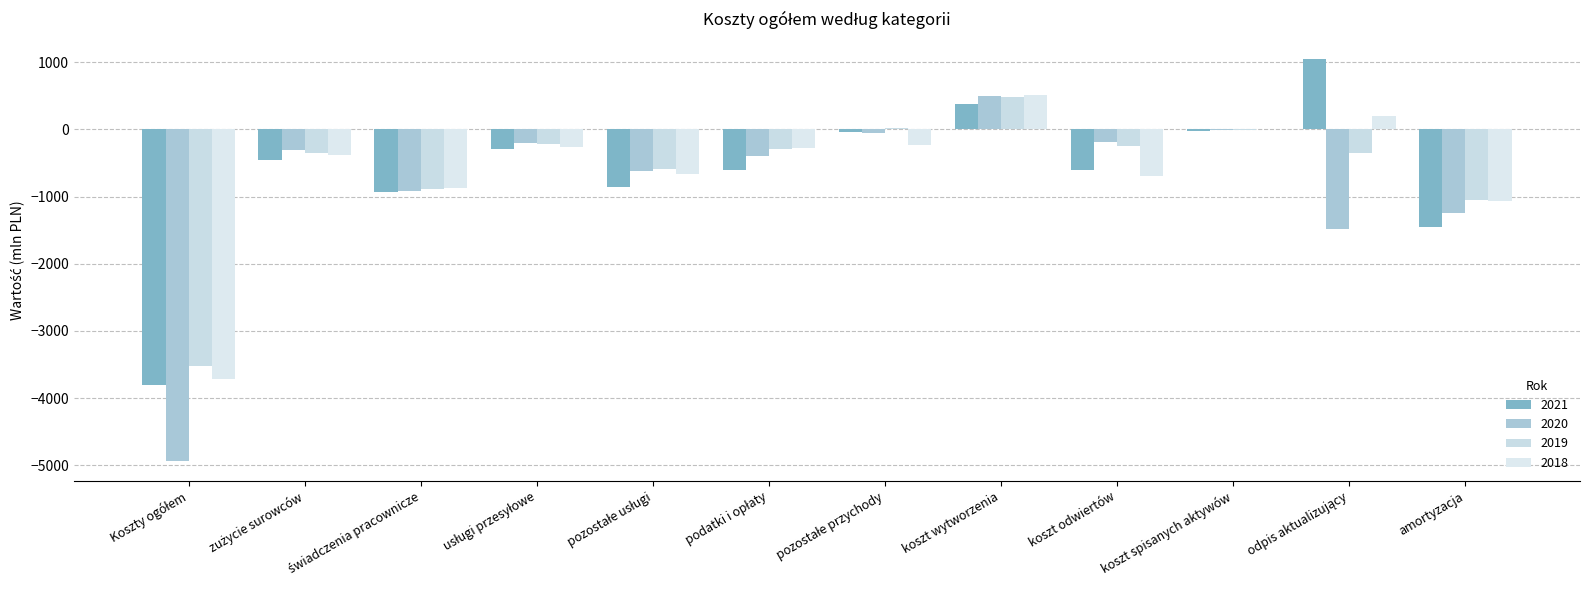

At which label does 2020 first exceed -313?

usługi przesyłowe